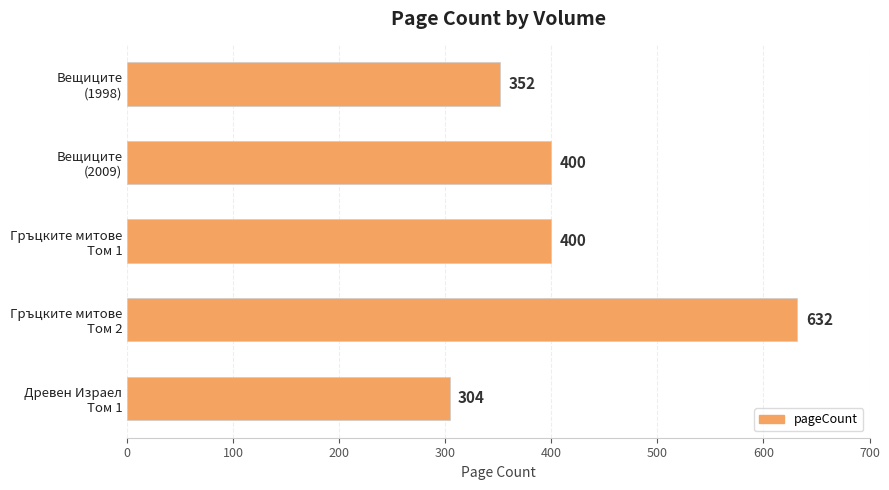

Reading top to bottom, what are all the values shown in this chart?

352	400	400	632	304